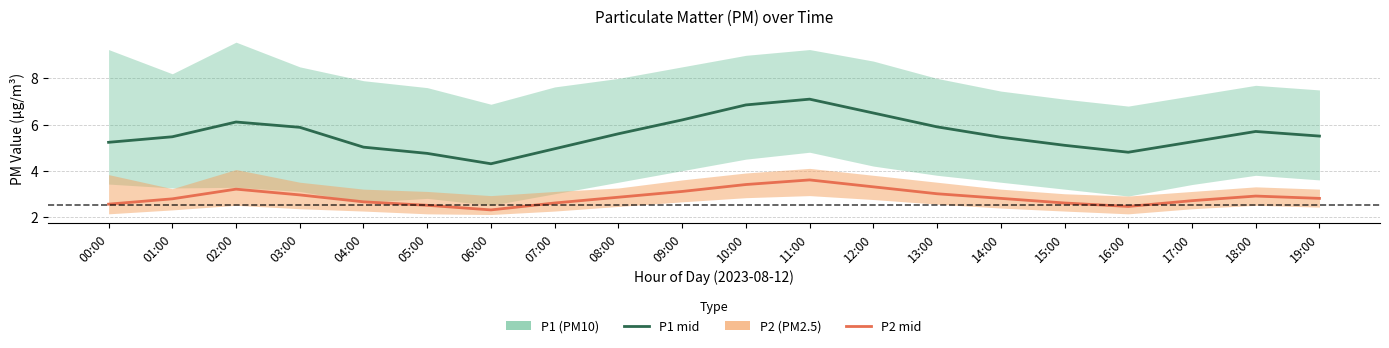

What is the value of the P1 (PM10) point at the 7th from the left?

4.3